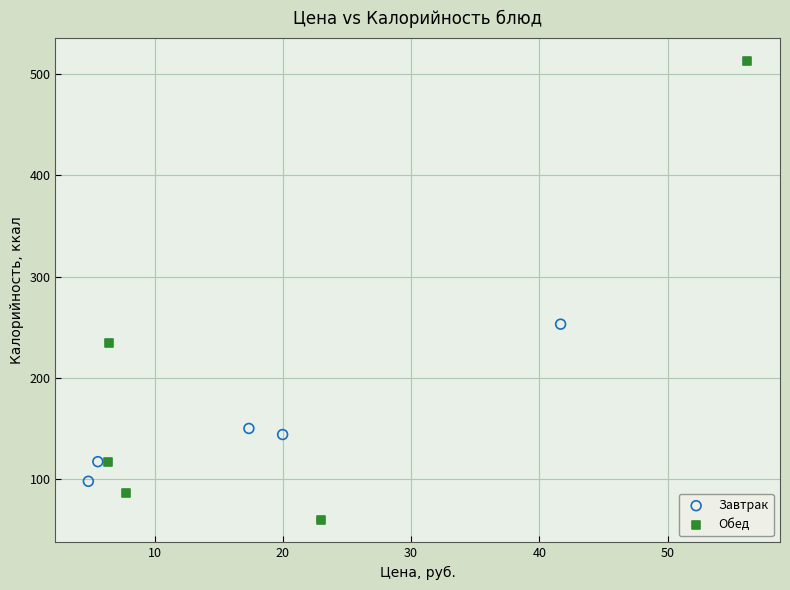

Which series contains the highest Y value?

Обед